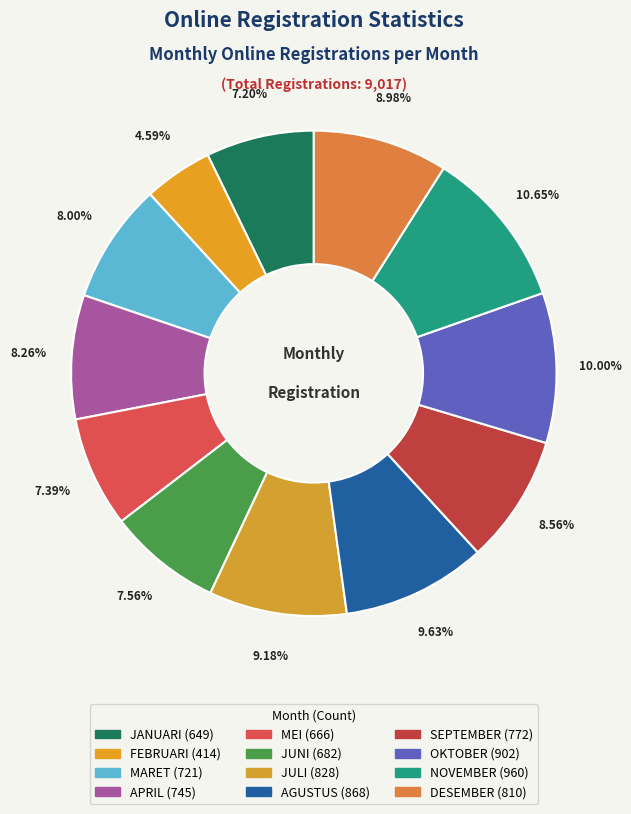

Count the number of slices in the pie.

12